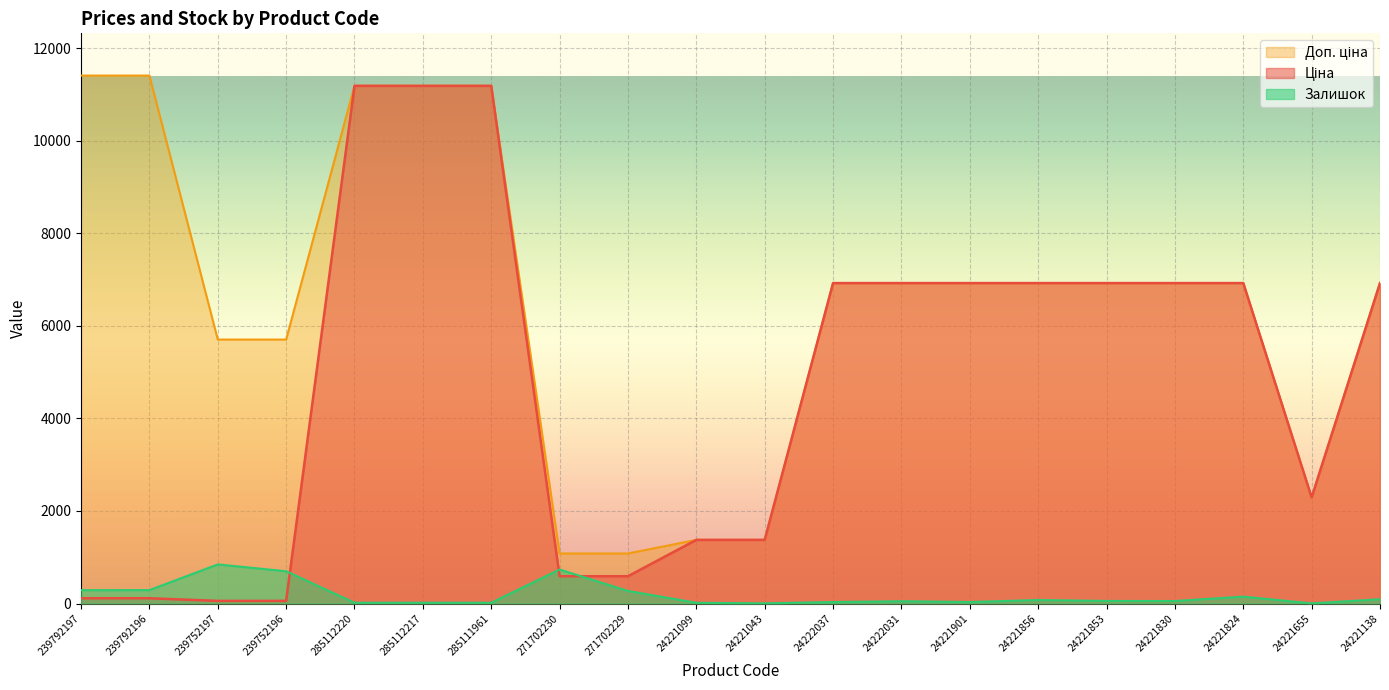

Reading right to left, what are all the values shown in this chart?

Ціна: 6925.7	2291.7	6925.7	6925.7	6925.7	6925.7	6925.7	6925.7	6925.7	1375.4	1375.4	589.9	589.9	11188.2	11188.2	11188.2	57.0	57.0	114.1	114.1
Доп. ціна: 6925.7	2292.0	6925.7	6925.7	6925.7	6925.7	6925.7	6925.7	6925.7	1375.0	1375.0	1081.7	1081.7	11188.2	11188.2	11188.2	5705.0	5705.0	11410.0	11410.0
Залишок: 93.0	3.0	149.0	54.0	56.0	76.0	33.0	50.0	32.0	4.0	16.0	272.0	735.0	17.0	17.0	17.0	698.0	845.0	290.0	289.0